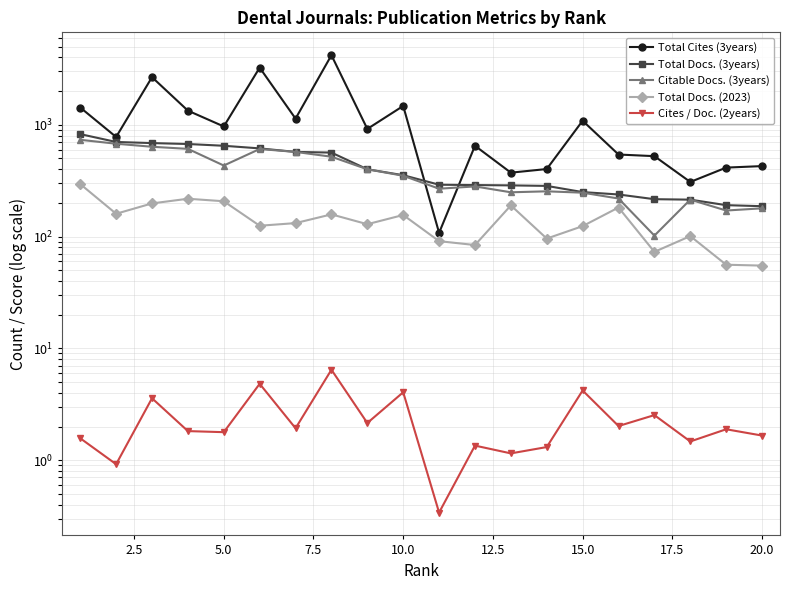

Which series has the widest spread of values?

Total Cites (3years)